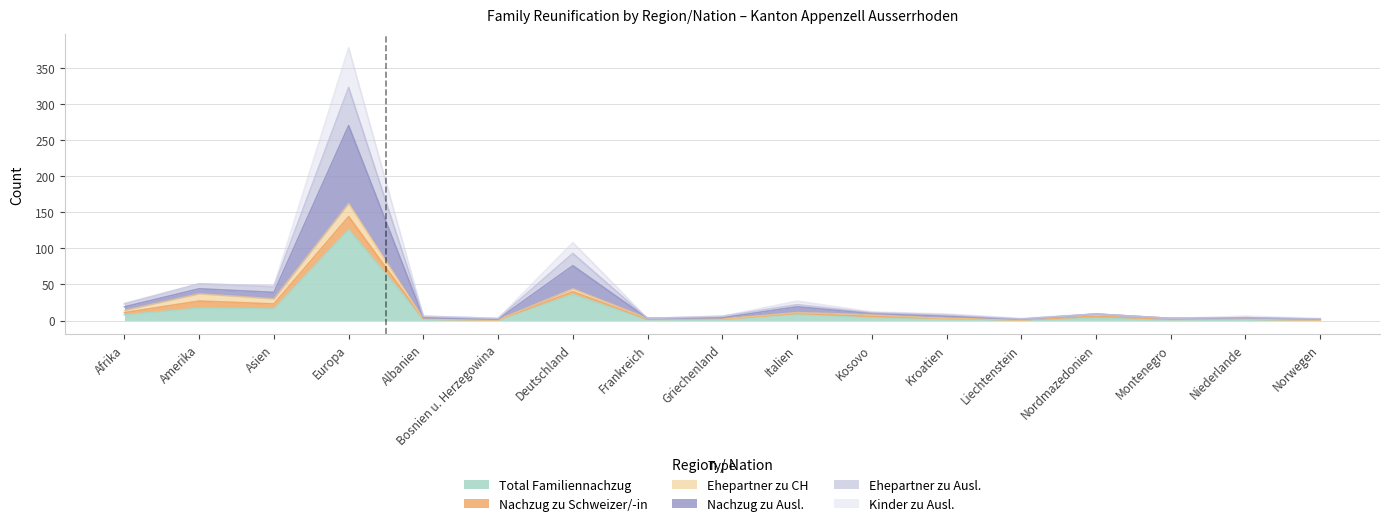

Between Italien and Kosovo, which series saw the biggest shift?

Nachzug zu Ausl.